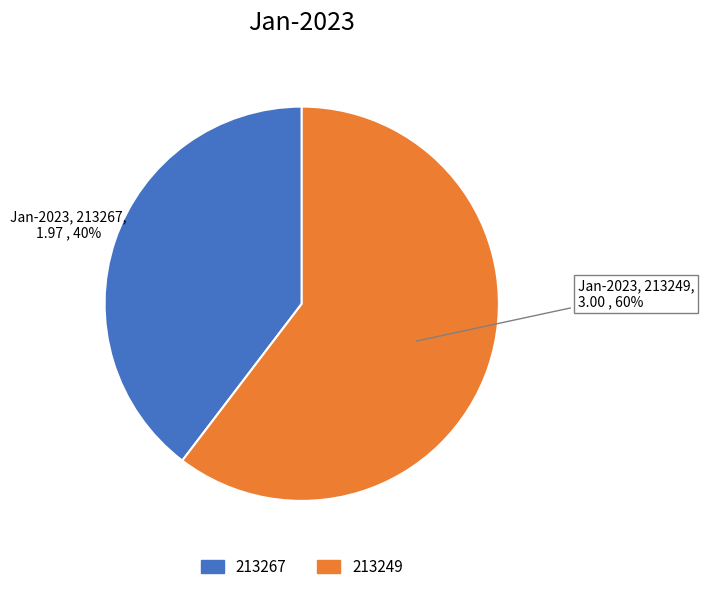

Between 213249 and 213267, which is larger?

213249